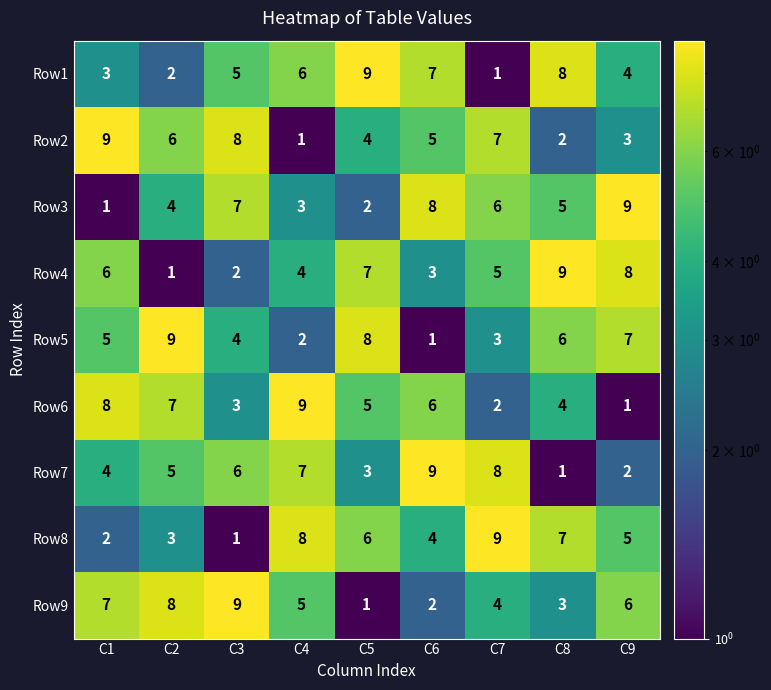

What is the difference between the highest and lowest values at C5?

8